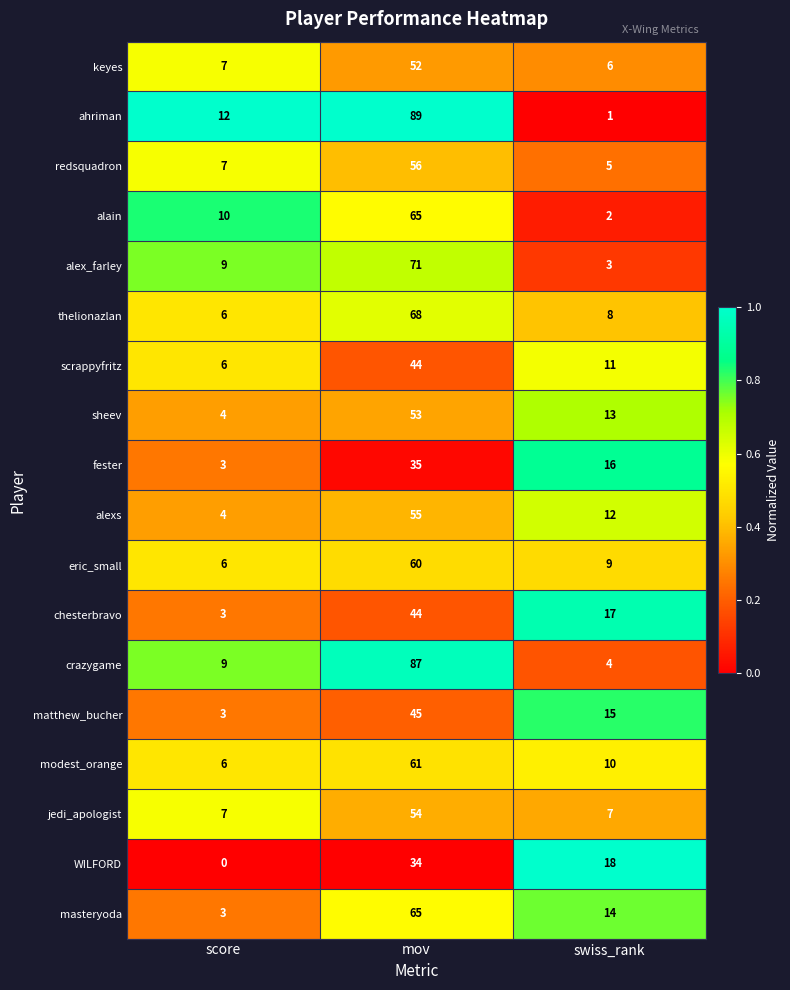

Where does the WILFORD series first go above 18?

mov